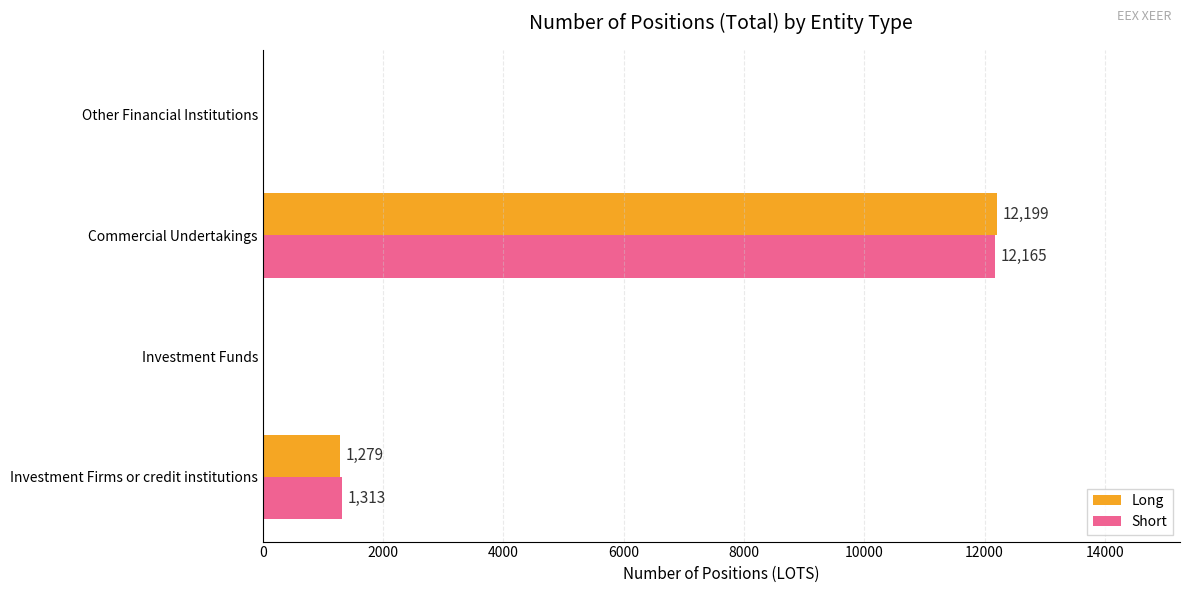

Between Investment Funds and Commercial Undertakings, which series saw the biggest shift?

Long